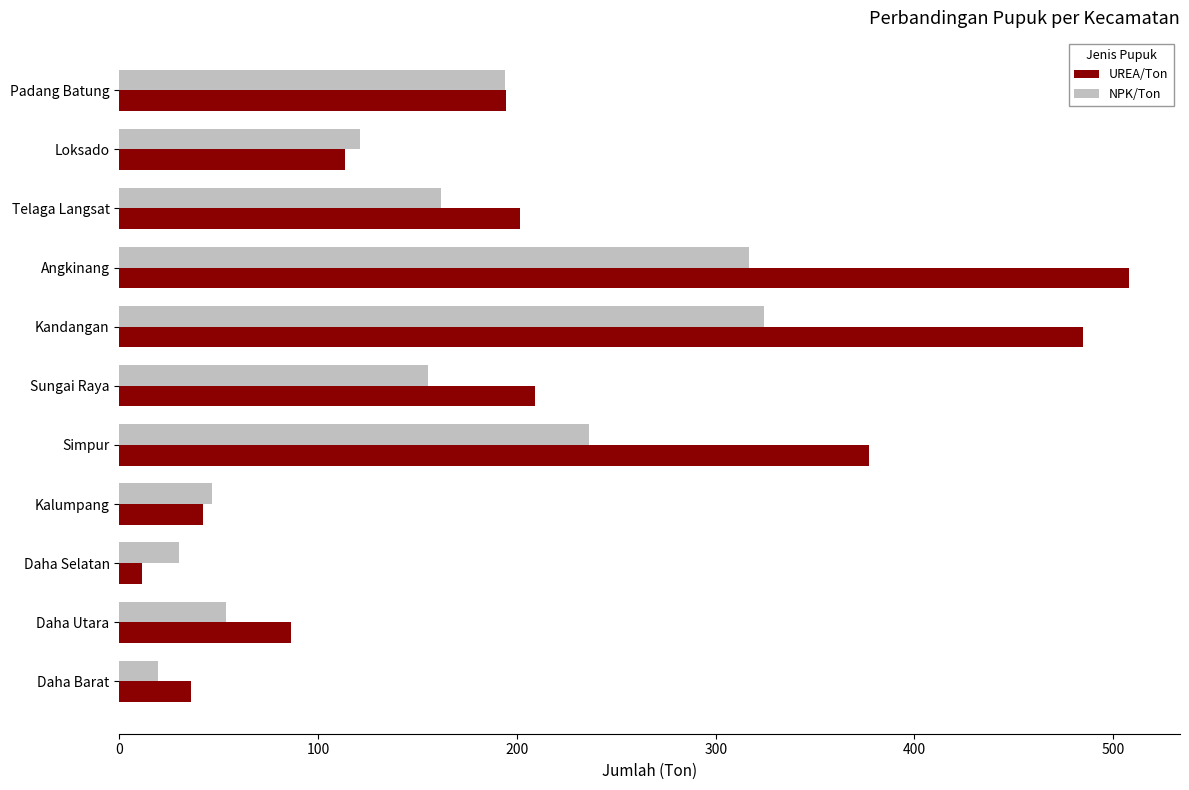

At which category is the sum across all series the highest?

Angkinang